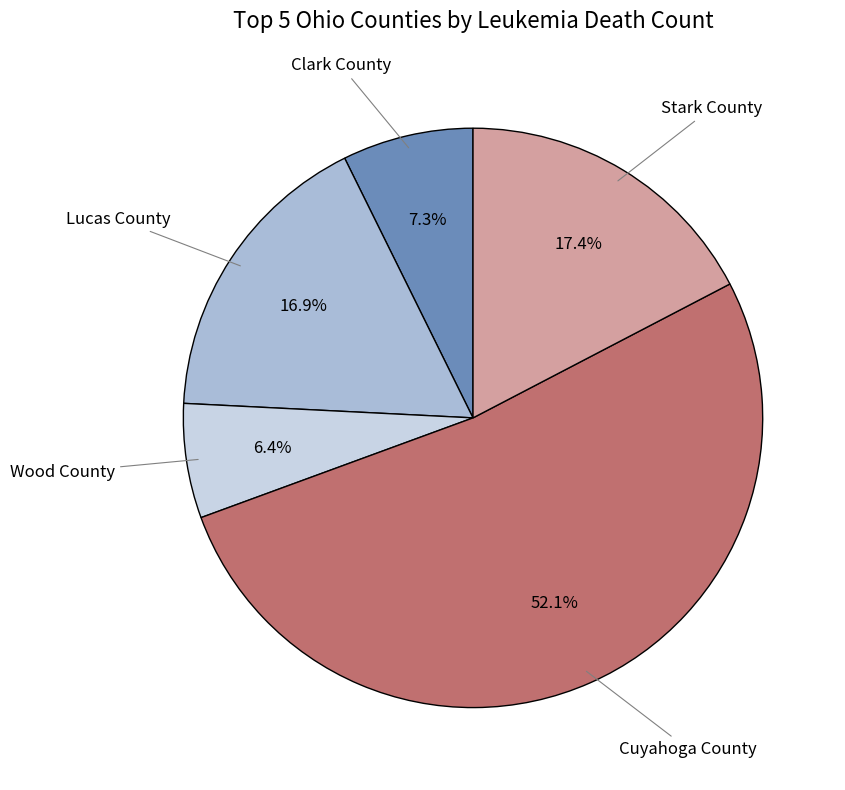

What is the ratio of the value at Clark County to the value at Wood County?

1.1